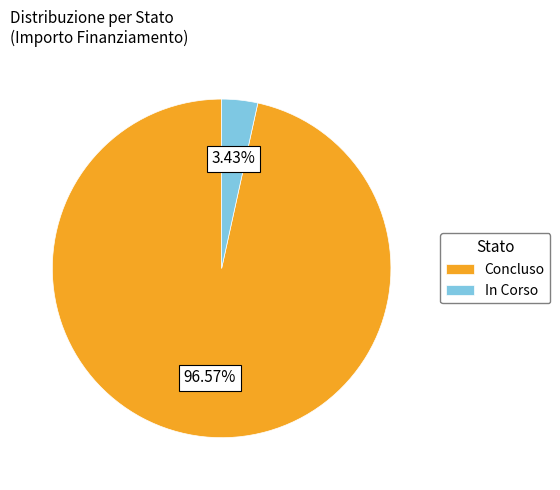

To the nearest percent, what is the difference between the largest and smallest slice percentages?

93%